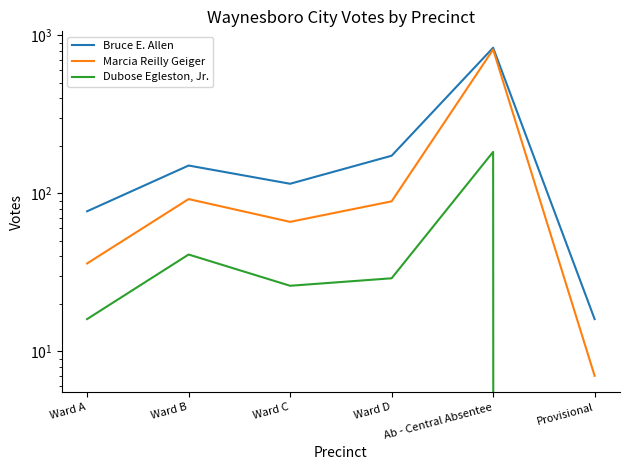

At which label is Marcia Reilly Geiger closest to 410?

Ward B